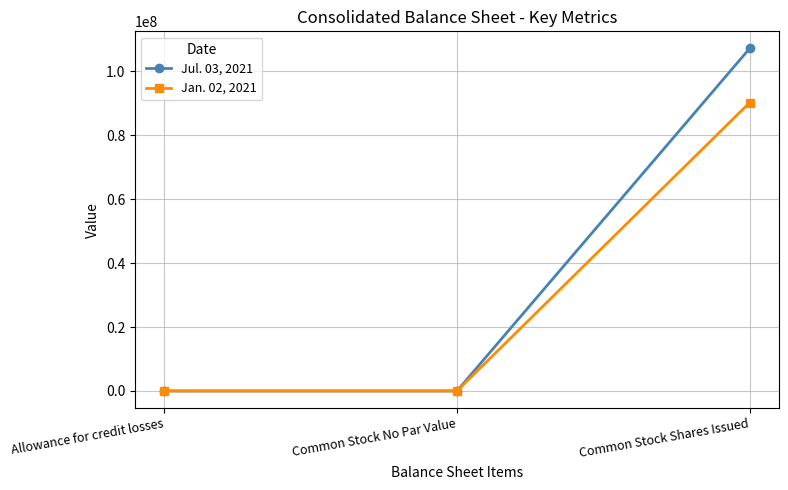

What is the average value of the Jul. 03, 2021 series?

35708930